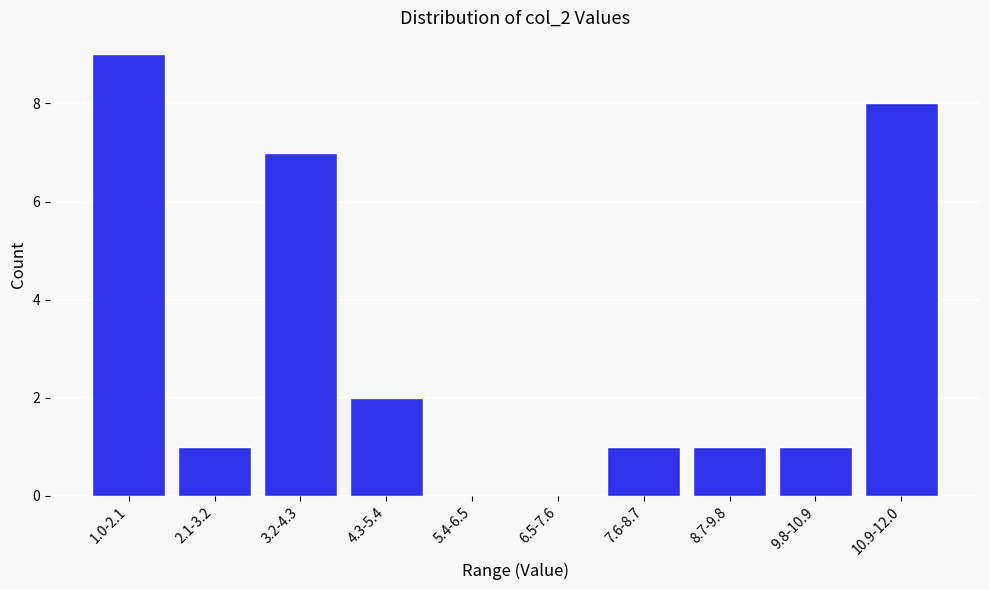

Reading right to left, transcribe all the data shown in this chart.

10.9-12.0=8	9.8-10.9=1	8.7-9.8=1	7.6-8.7=1	6.5-7.6=0	5.4-6.5=0	4.3-5.4=2	3.2-4.3=7	2.1-3.2=1	1.0-2.1=9